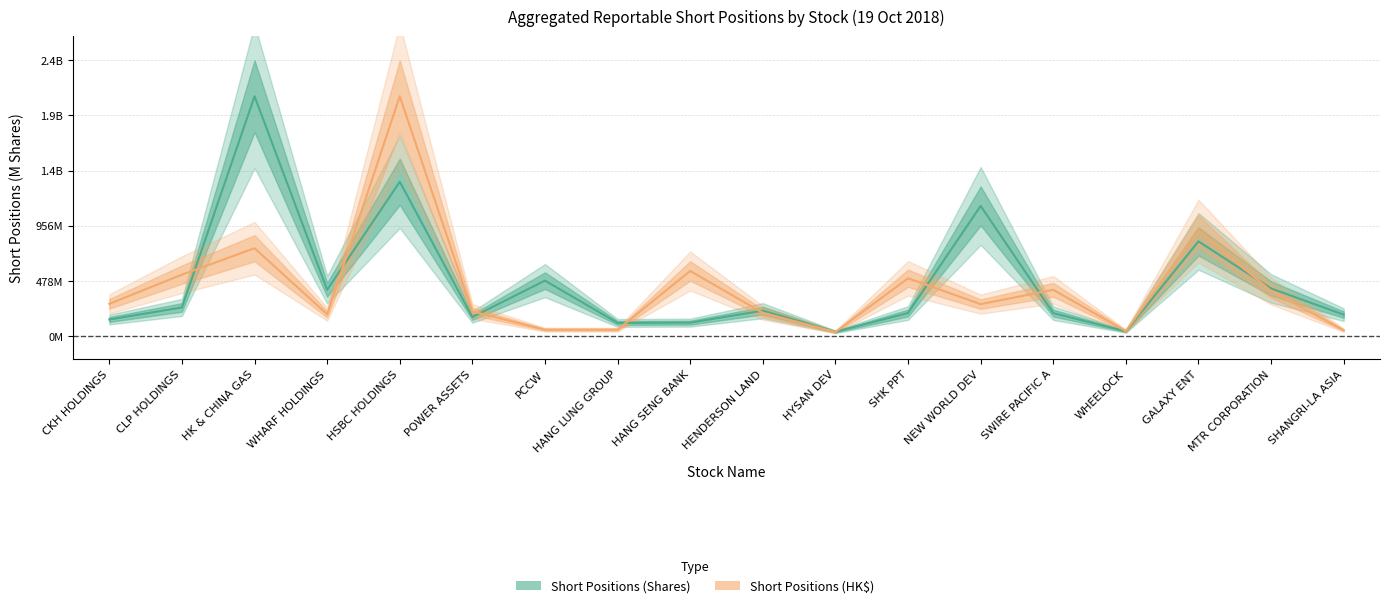

What is the value of the Shares (M) point at the 12th from the left?

198.2